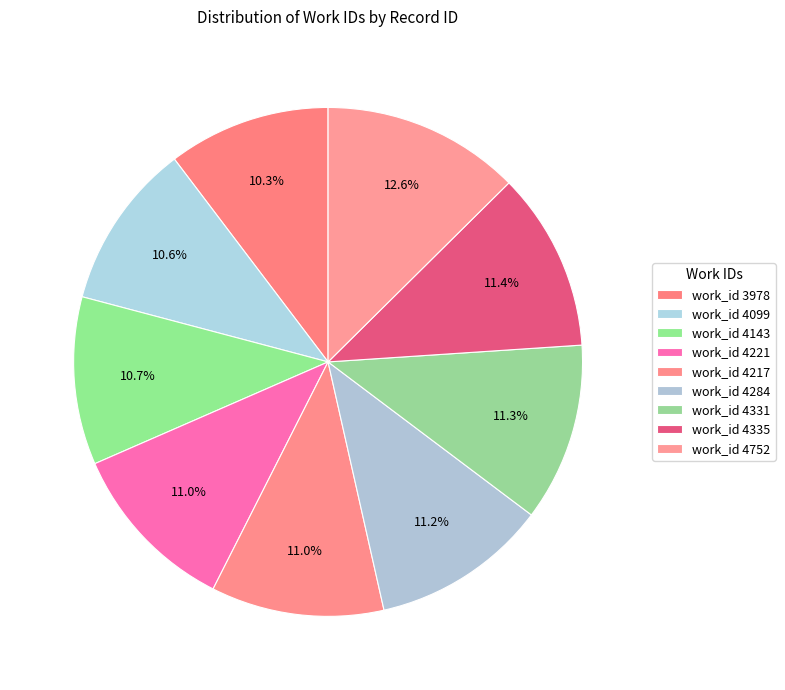

To the nearest percent, what is the average slice percentage?

11%